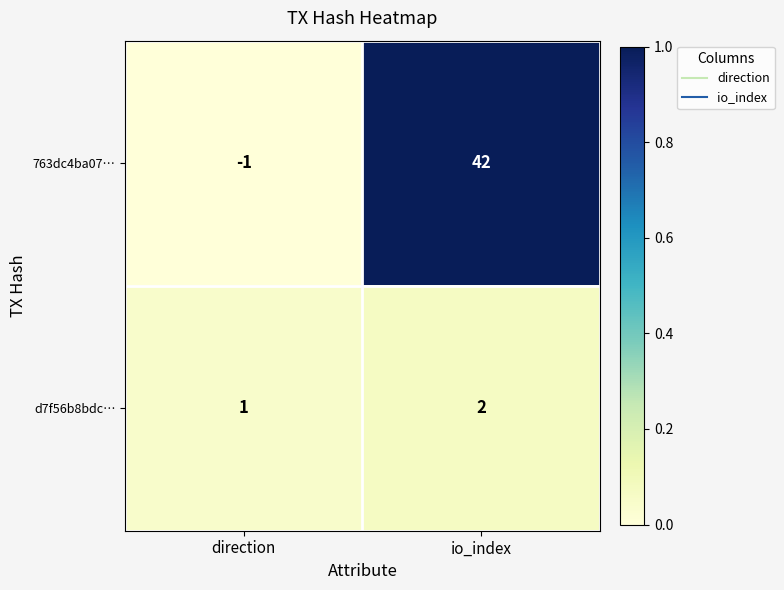

Reading left to right, extract all data points from this chart.

763dc4ba07…: -1	42
d7f56b8bdc…: 1	2